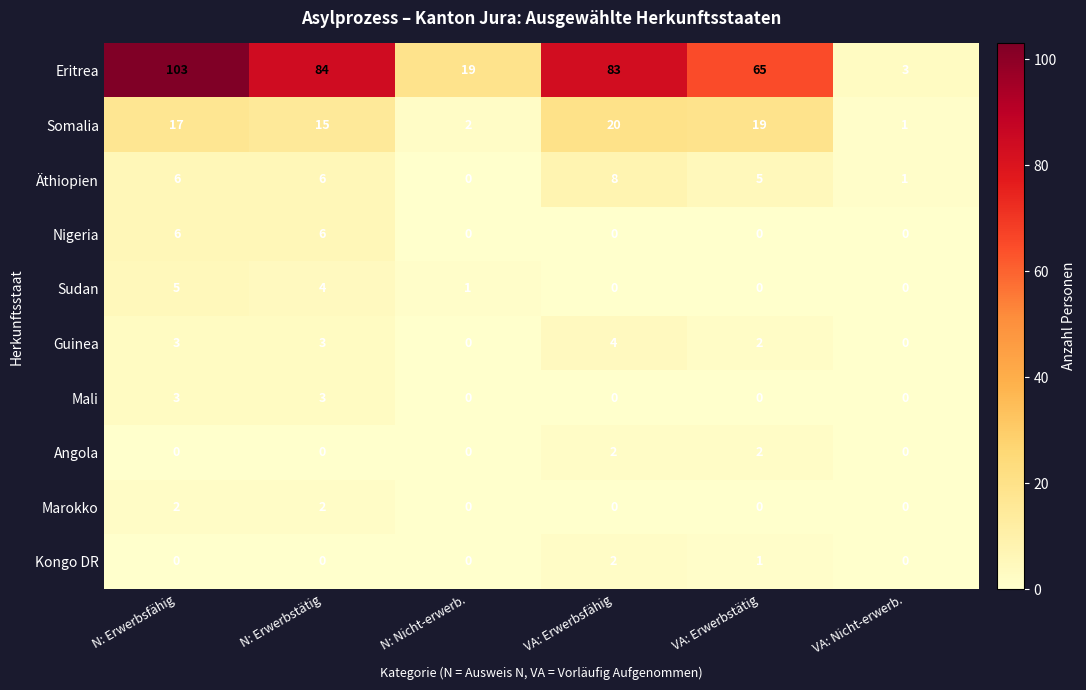

The Äthiopien series shows 6 at N: Erwerbsfähig. True or false?

True